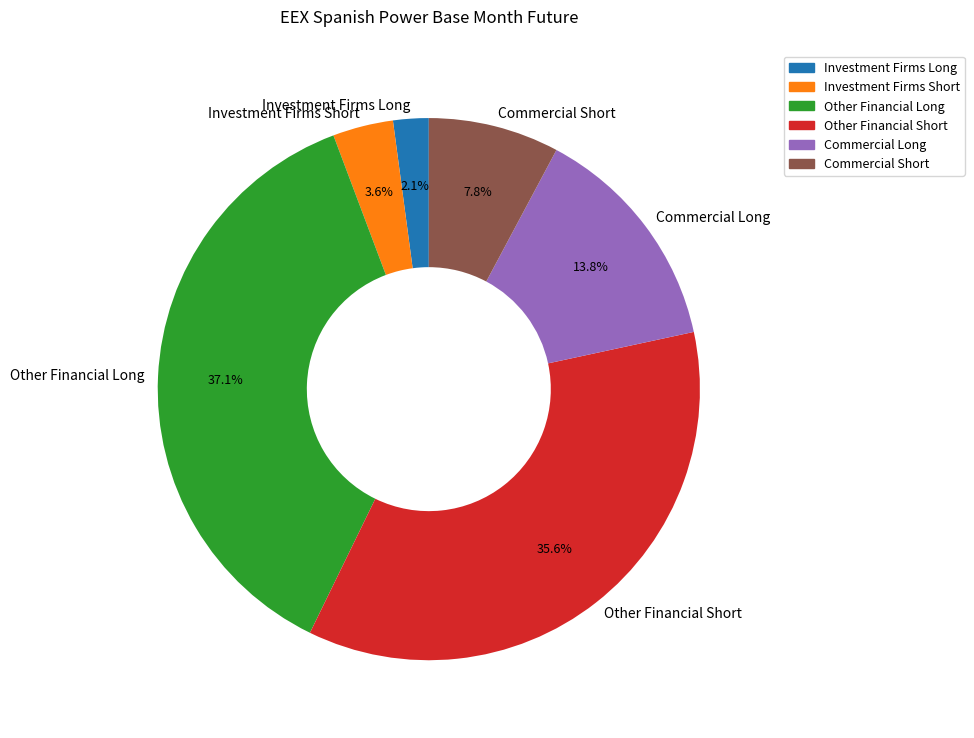

Rank the categories by value from highest to lowest.

Other Financial Long, Other Financial Short, Commercial Long, Commercial Short, Investment Firms Short, Investment Firms Long